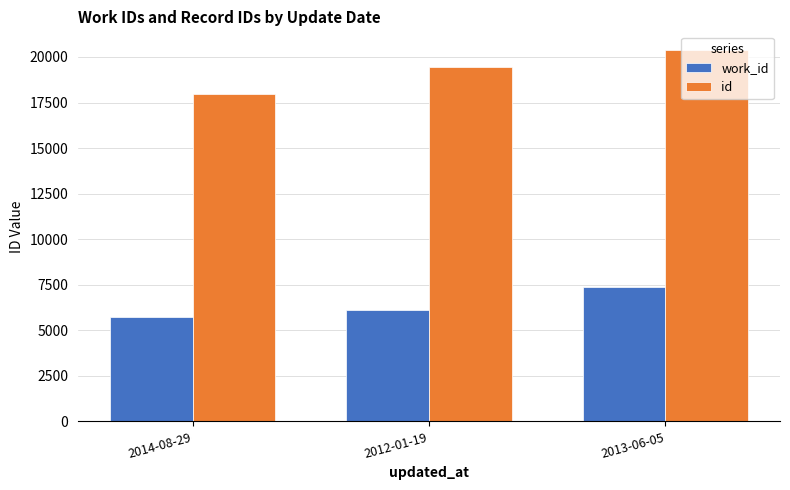

The work_id series shows 10235 at 2014-08-29. True or false?

False